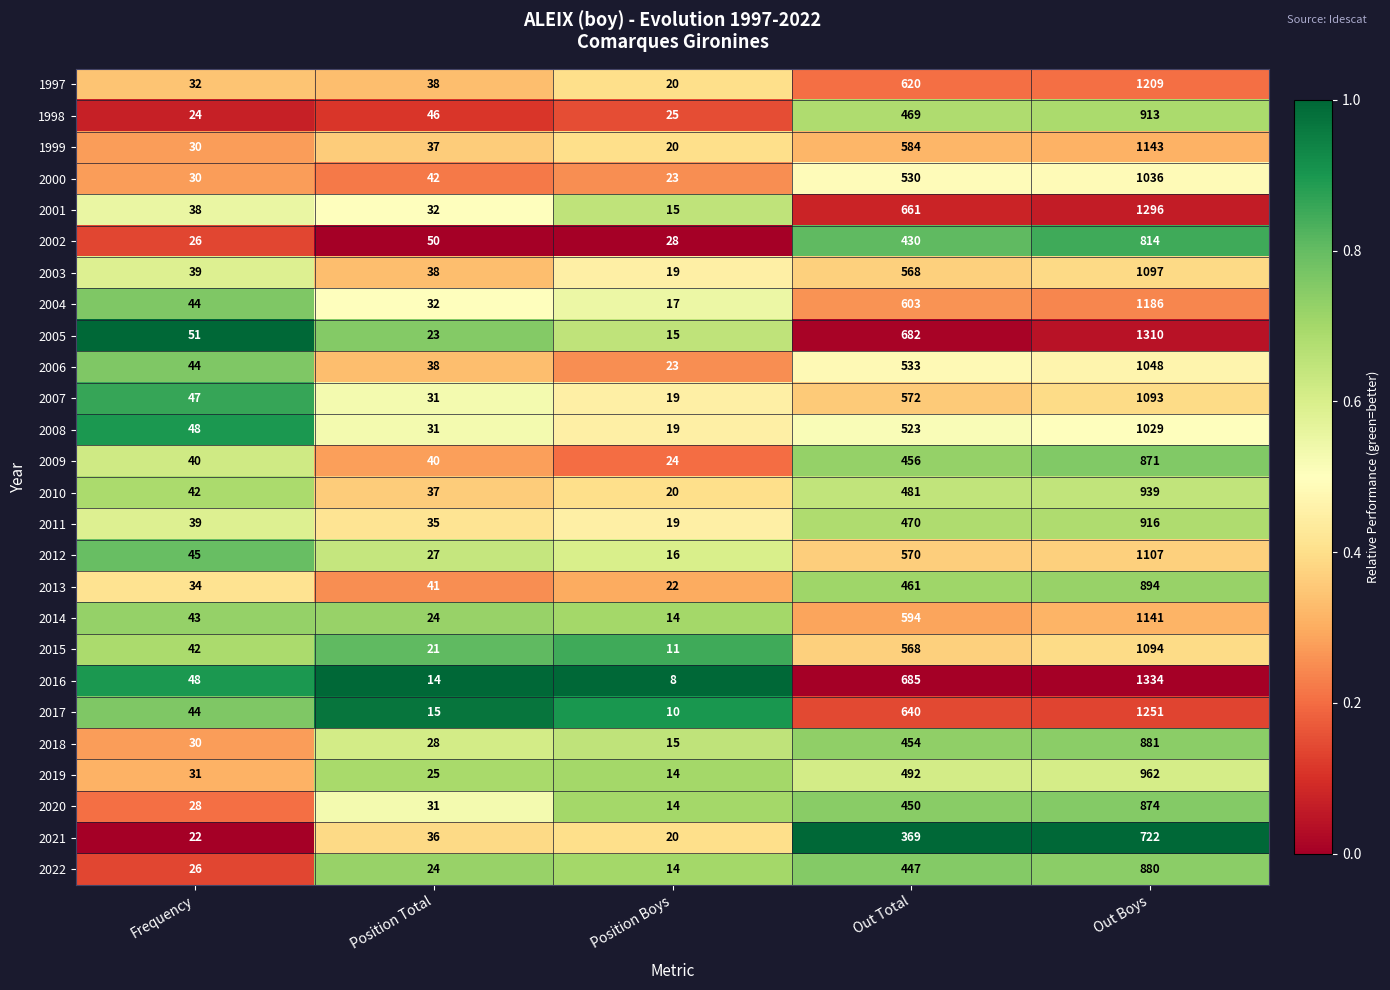

Which series has the largest total across all categories?

2016